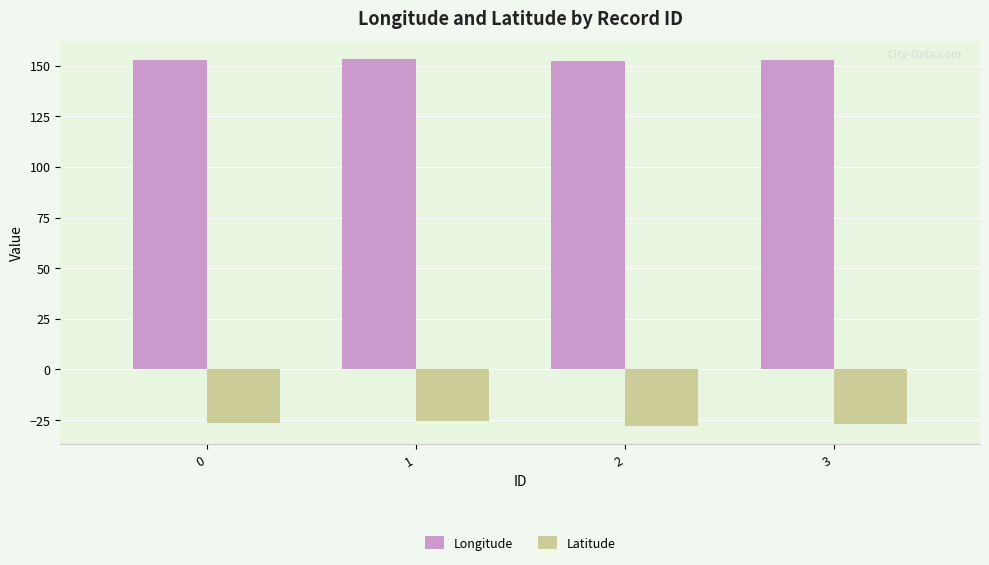

What is the minimum value shown in the chart?

-28.0